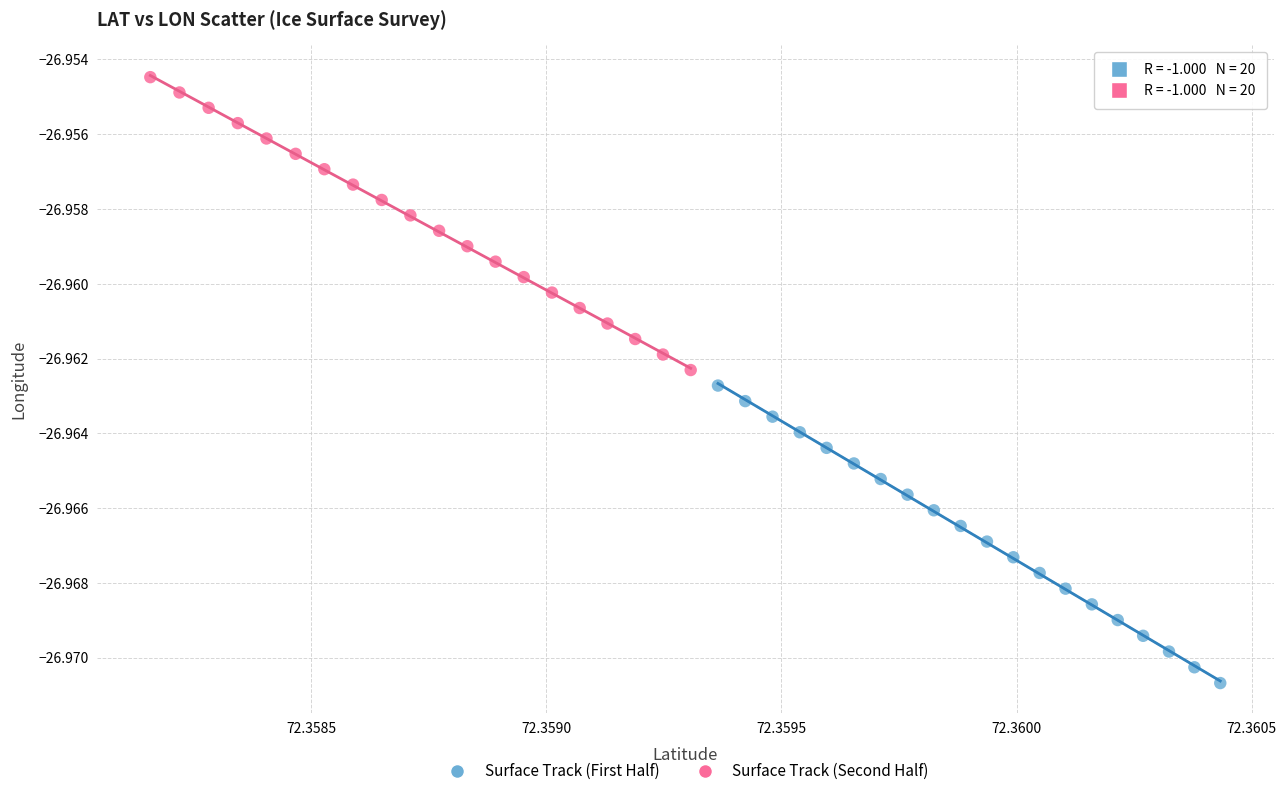

Which series contains the highest Y value?

Surface Track (Second Half)